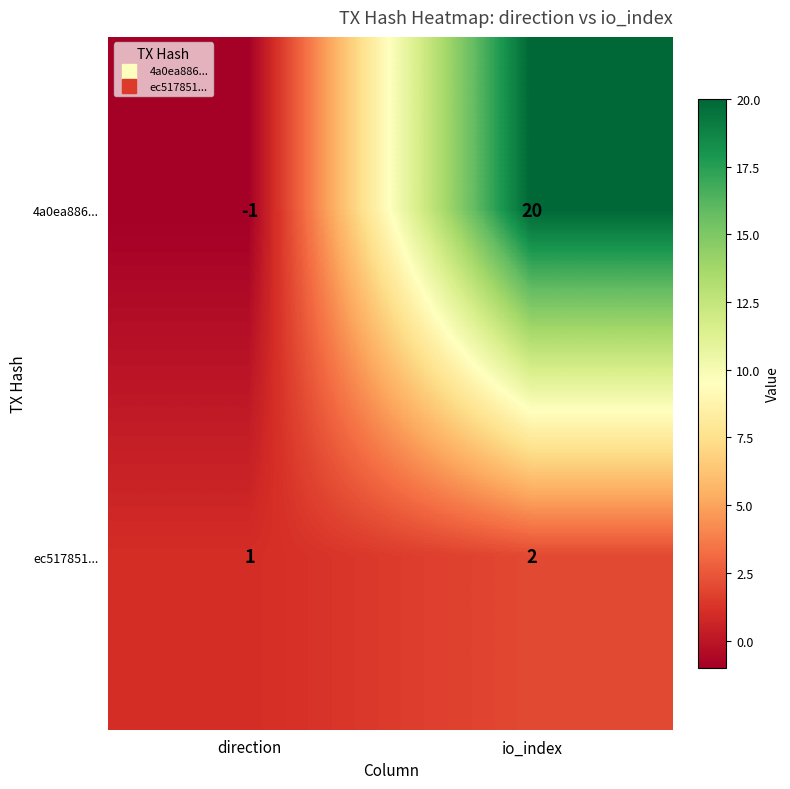

The 4a0ea886... series shows 31 at io_index. True or false?

False